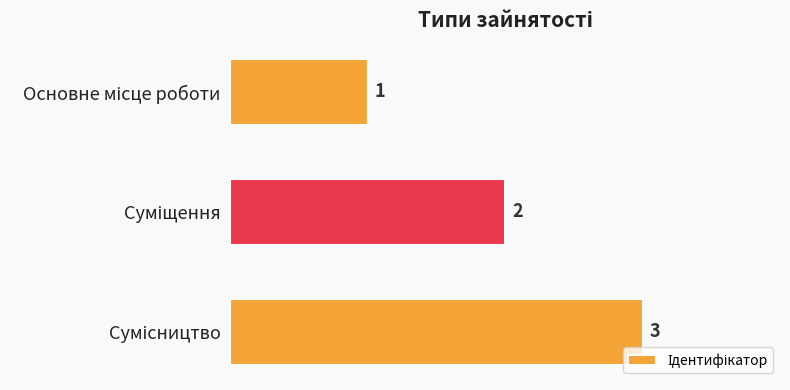

Count the values in the range 1 to 3.

3